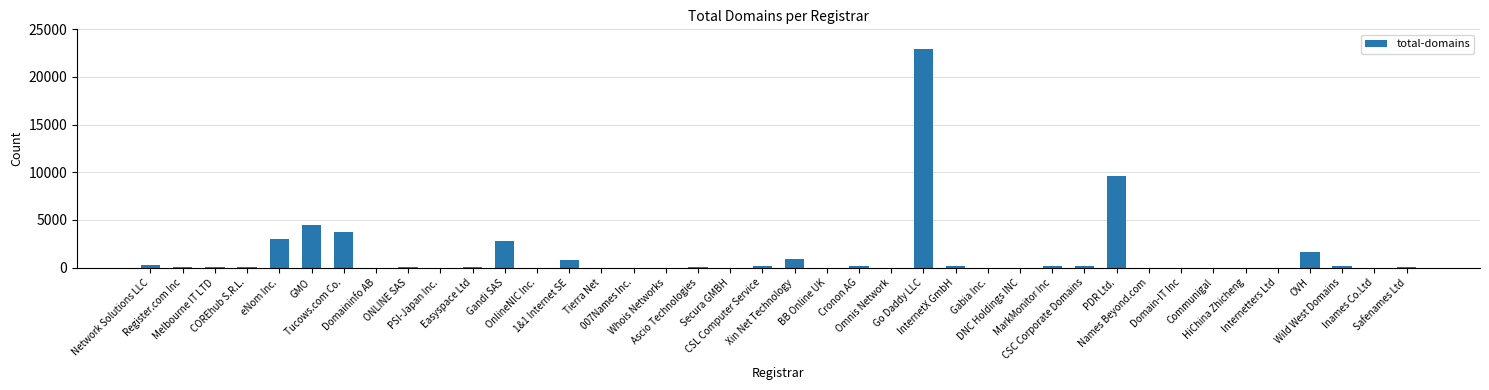

How many series are shown in this chart?

1